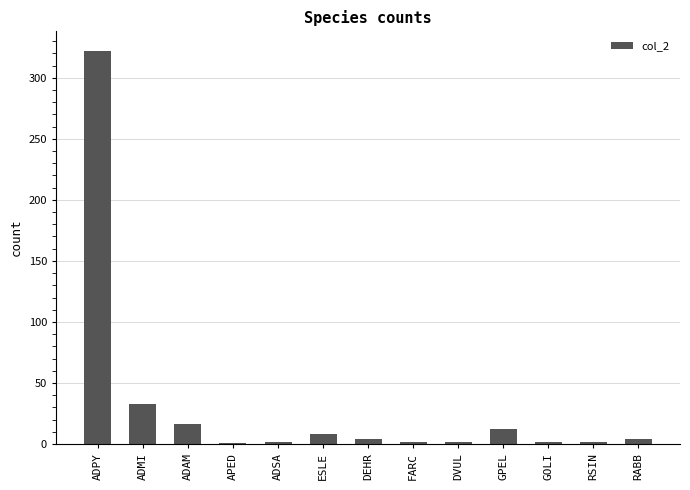

At which category does the chart reach its peak across all series?

ADPY